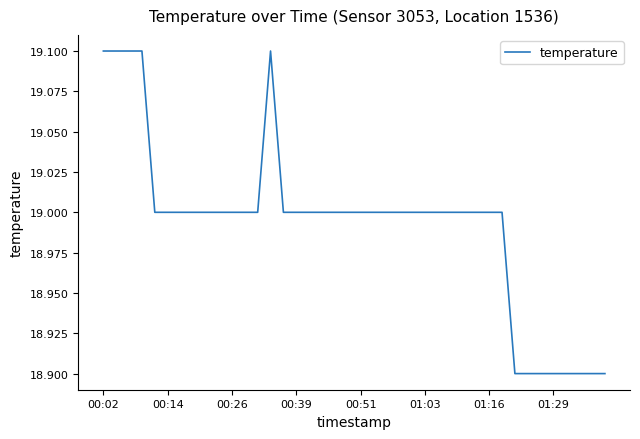

What is the maximum value shown in the chart?

19.1